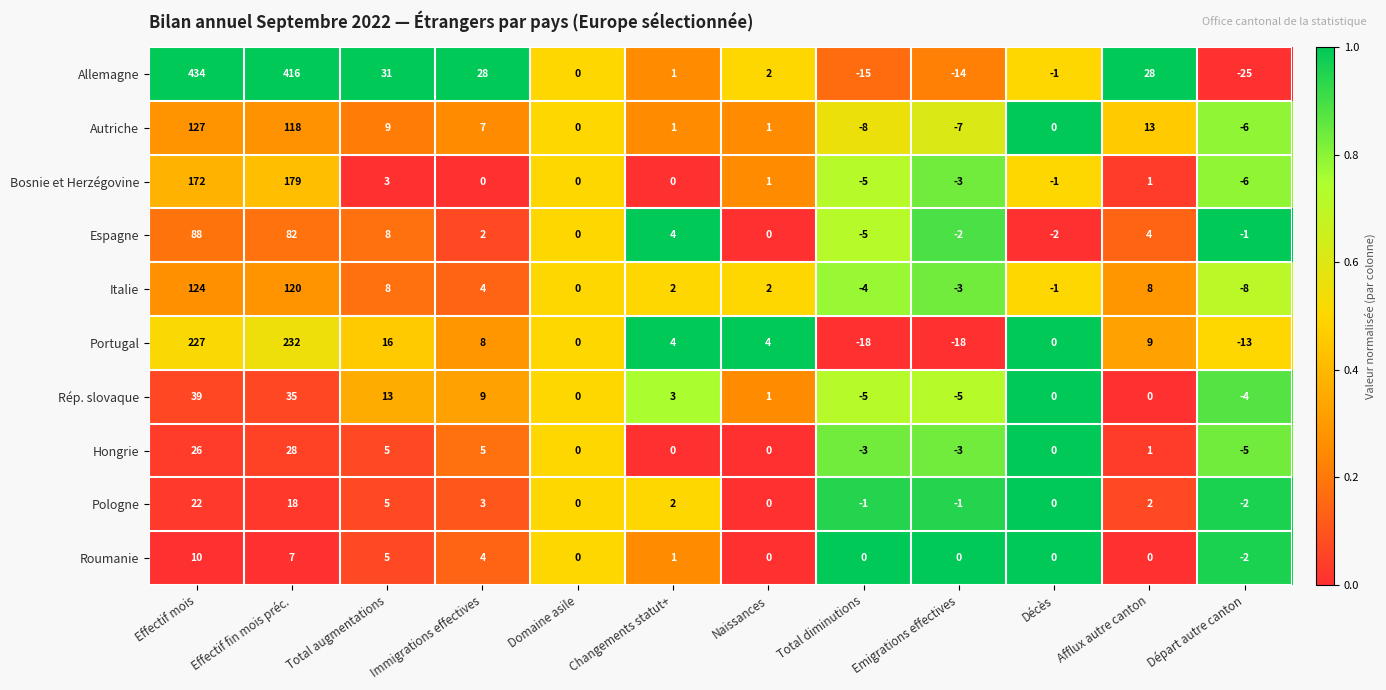

What is the sum of all Bosnie et Herzégovine values?

341